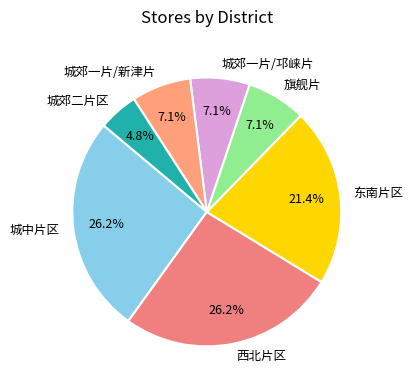

The 东南片区 slice represents 33% of the pie. True or false?

False